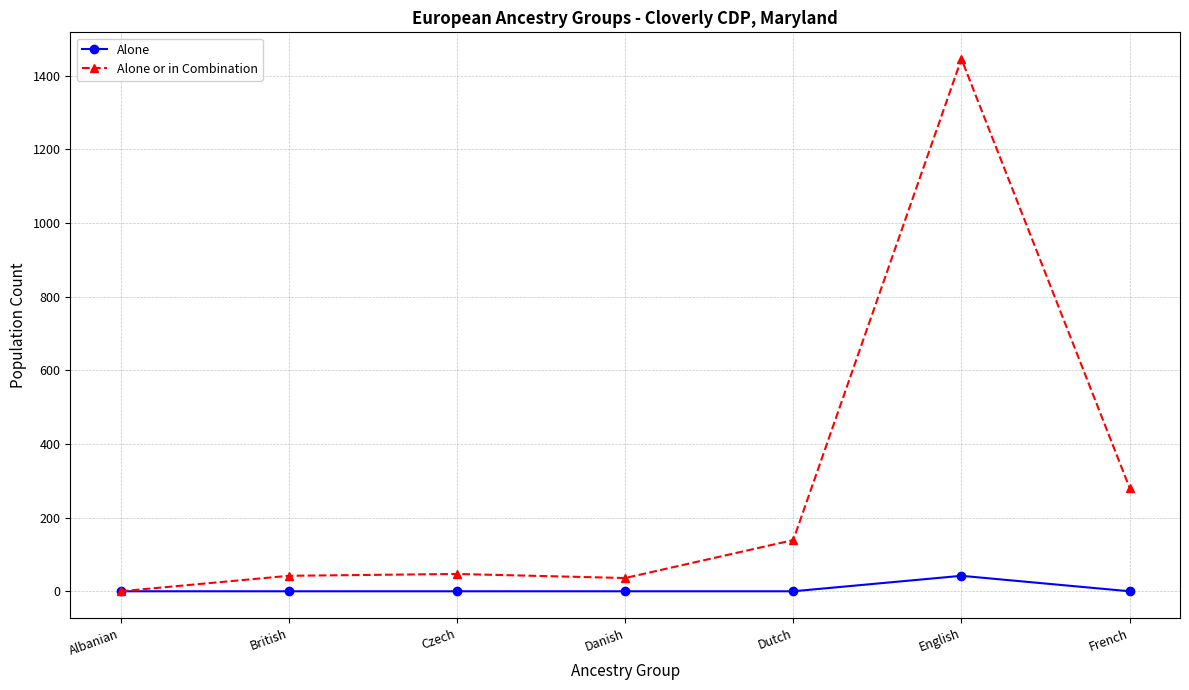

Which series has the largest range (max minus min)?

Alone or in Combination